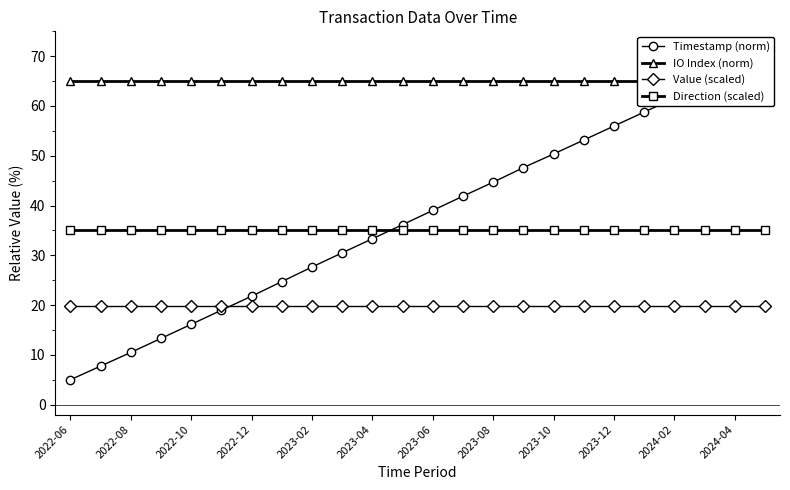

True or false: Value (scaled) and Direction (scaled) intersect in this chart.

False